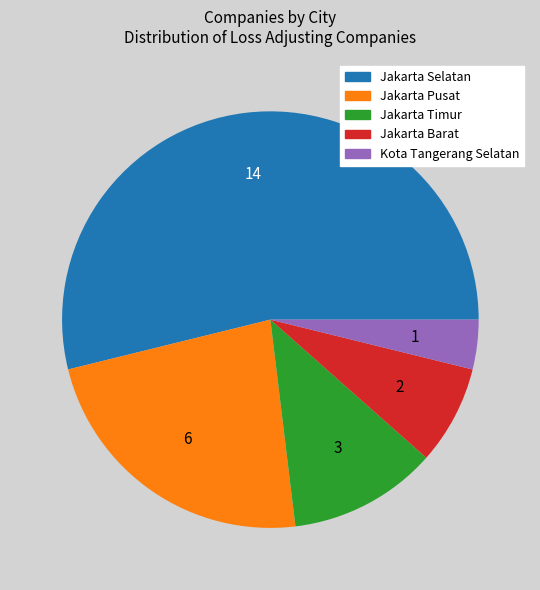

How many slices are in this pie chart?

5